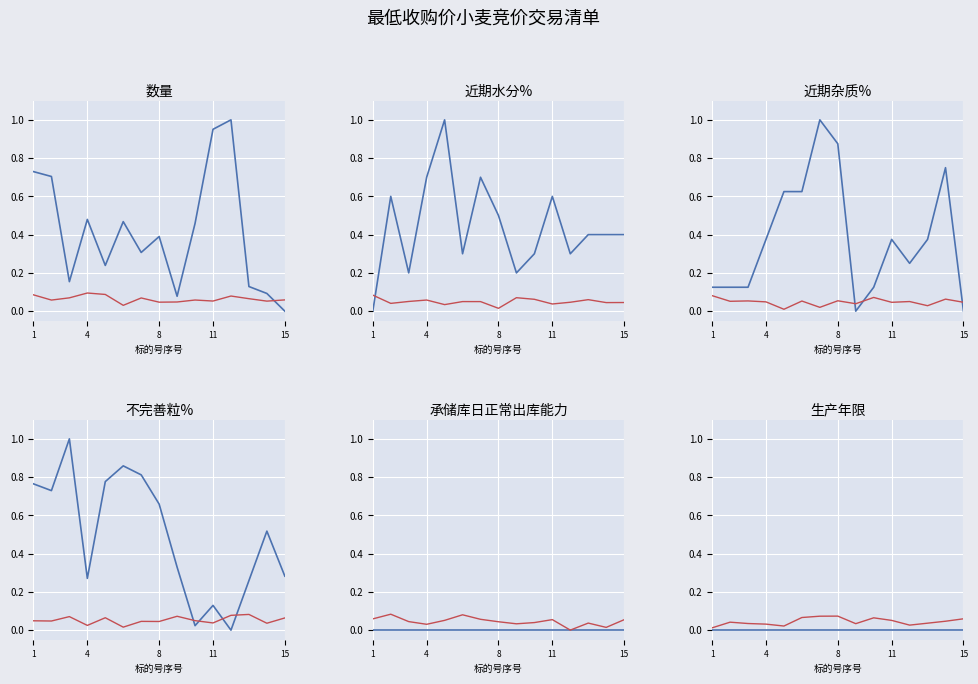

Rank the series by their maximum value, from highest to lowest.

数量, 近期水分%, 近期杂质%, 不完善粒%